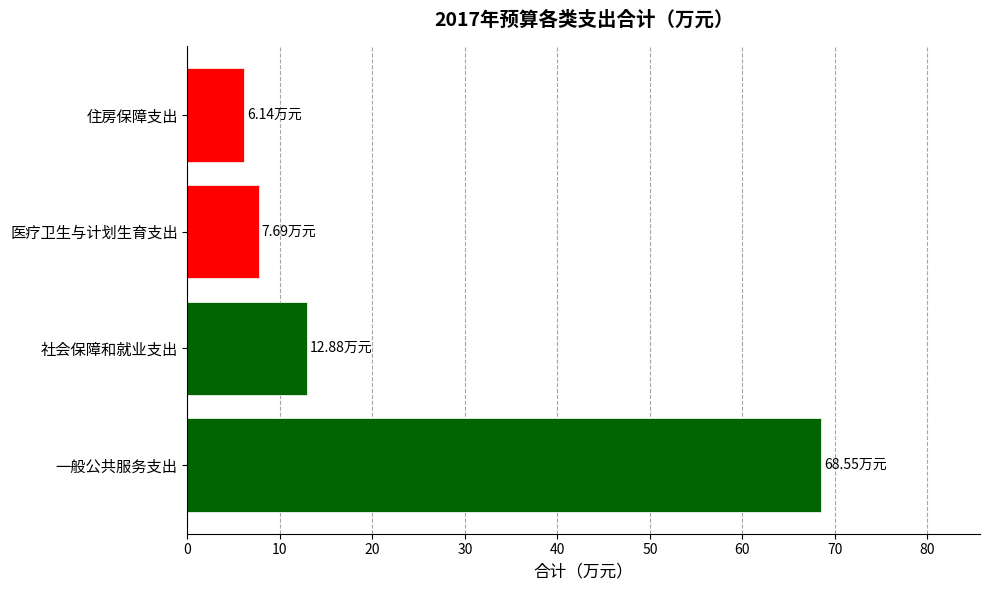

Are the bars grouped side by side (vs. stacked)?

No